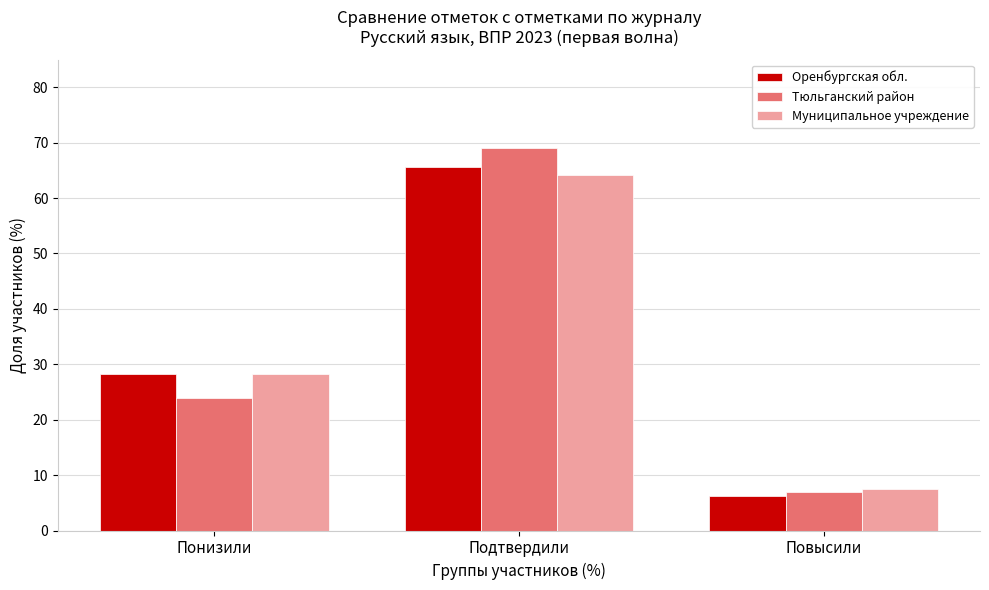

At which category is the sum across all series the highest?

Подтвердили